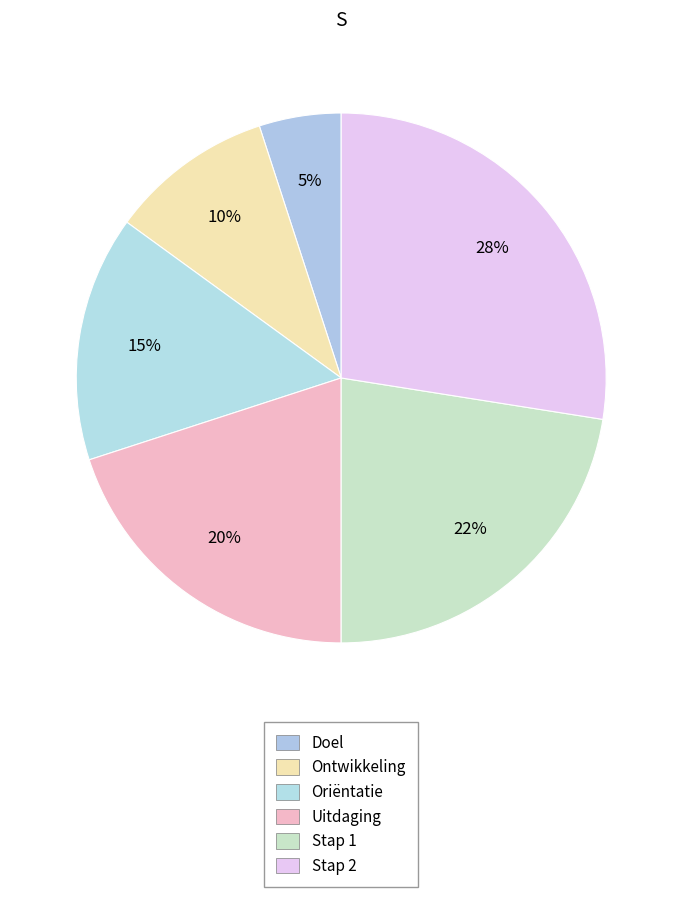

Count the number of slices in the pie.

6